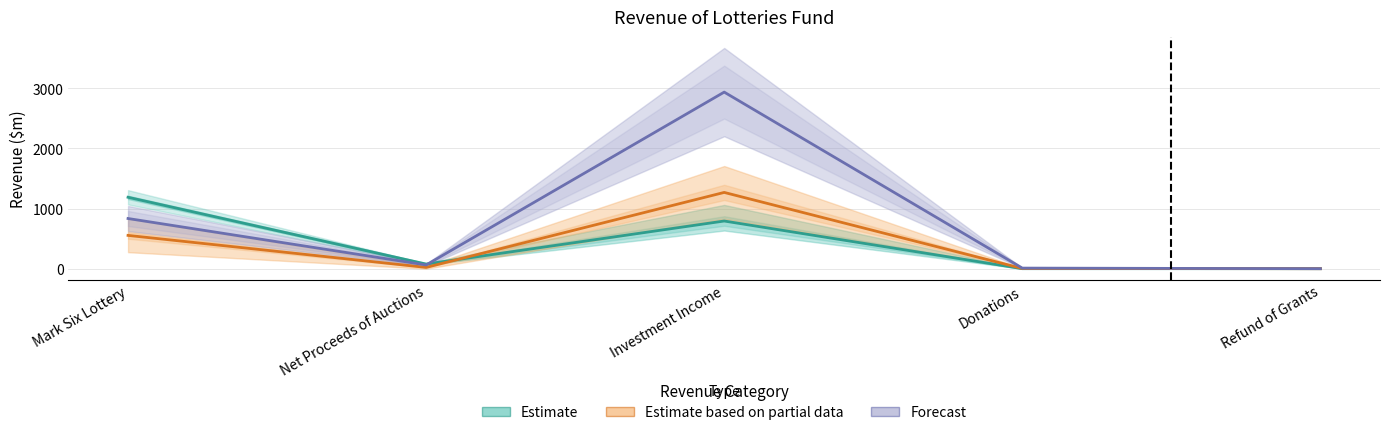

Reading left to right, extract all data points from this chart.

Estimate: 1188.3	76.7	793.3	0.3	0.0
Estimate based on partial data: 554.0	21.5	1269.0	3.5	0.0
Forecast: 835.0	62.0	2938.0	10.0	0.0